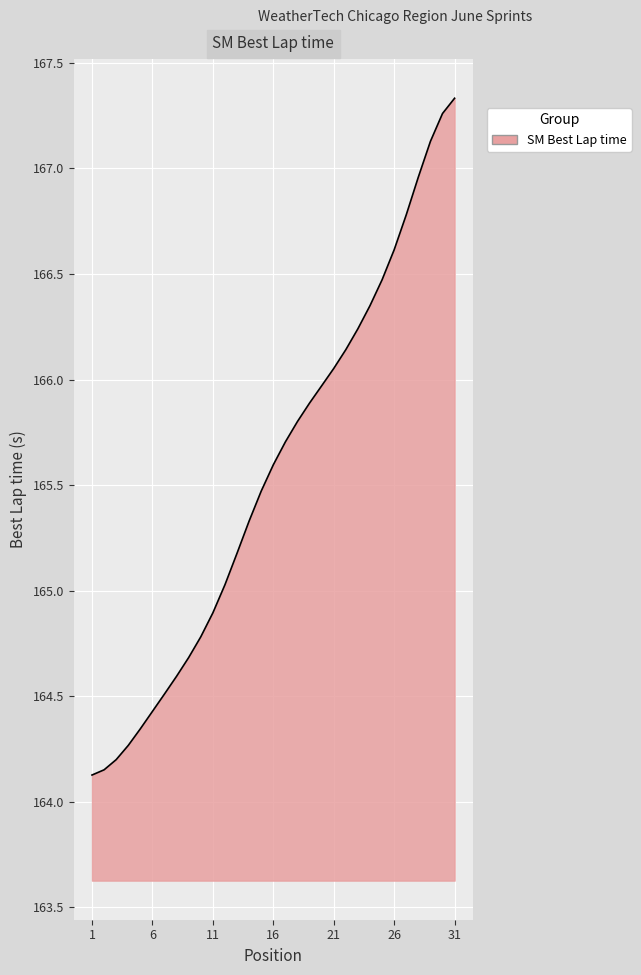

What is the maximum value shown in the chart?

167.3